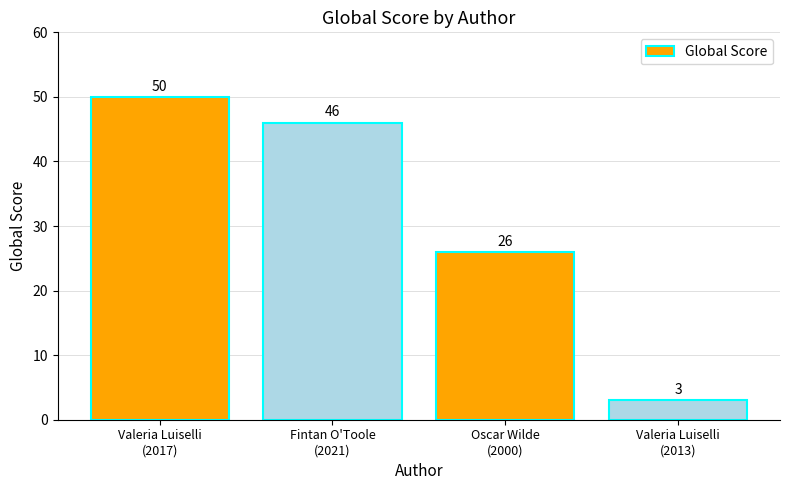

Reading left to right, transcribe all the data shown in this chart.

50	46	26	3